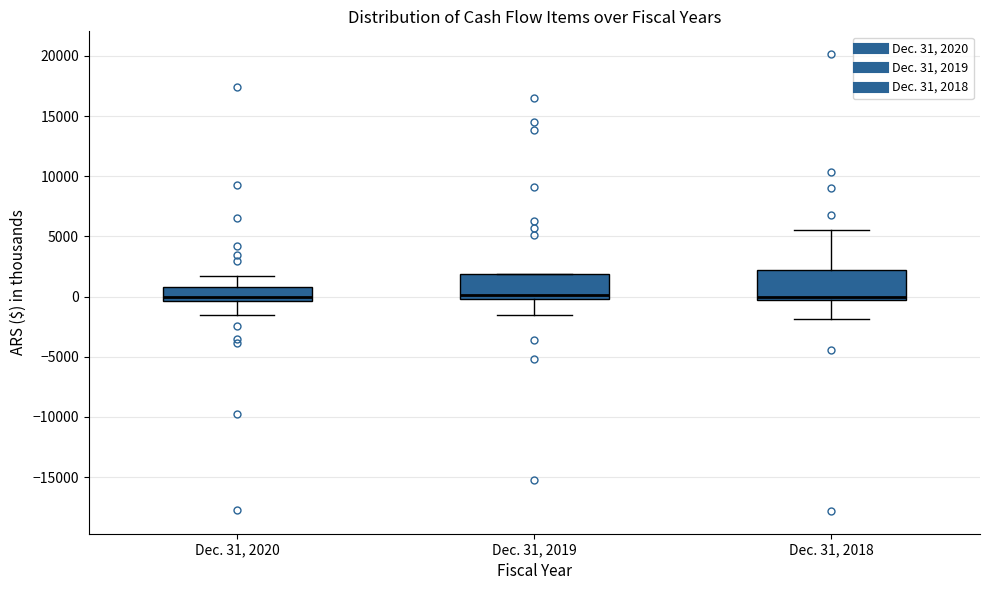

Reading left to right, read every box against the y-axis: the position of its median line, the range the box covers, and the ends of its whiskers. The values are not printed on the chart, so give them approximately, as read against the axis.

Dec. 31, 2020: median 0, box -500 to 1000, whiskers -1500 to 1500
Dec. 31, 2019: median 0 (just above the box's lower edge), box 0 to 2000, whiskers -1500 to 2000
Dec. 31, 2018: median 0, box -500 to 2000, whiskers -2000 to 5500